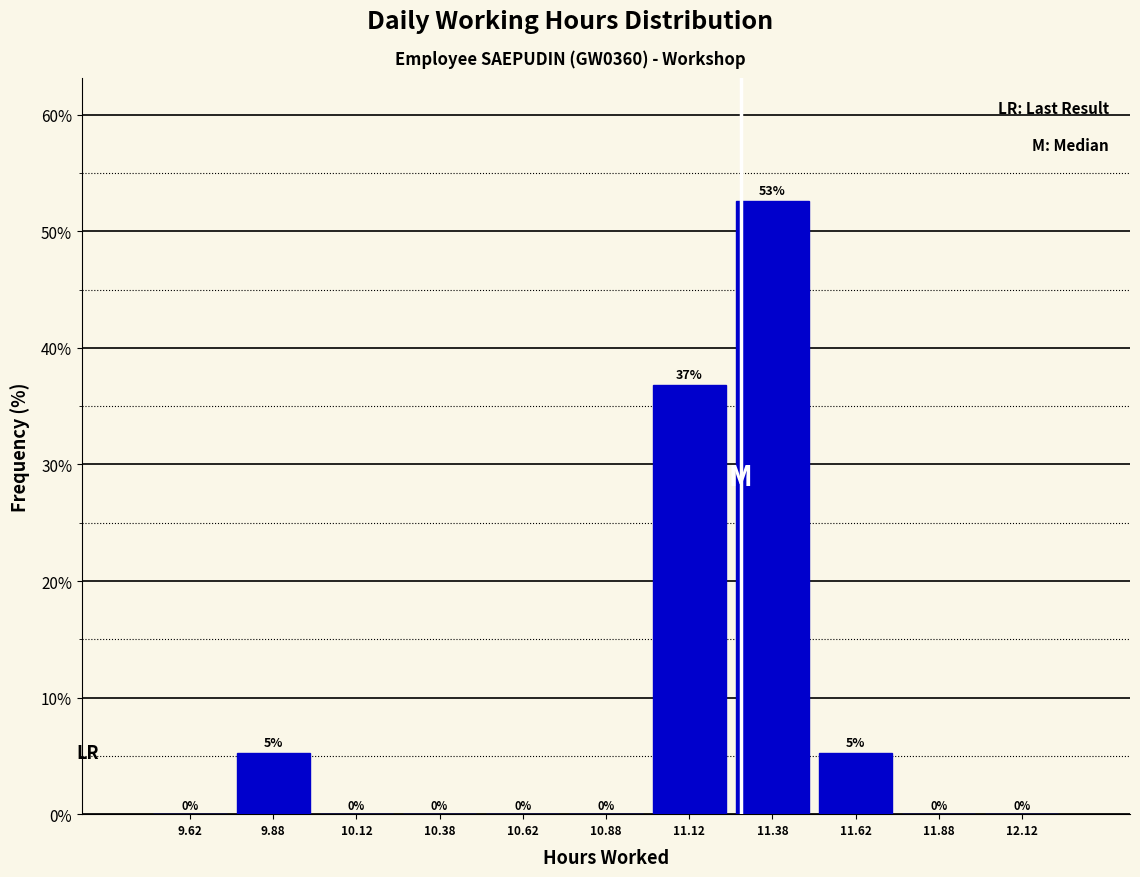

Over which range of the x-axis is the bar tallest?

11.25 to 11.50